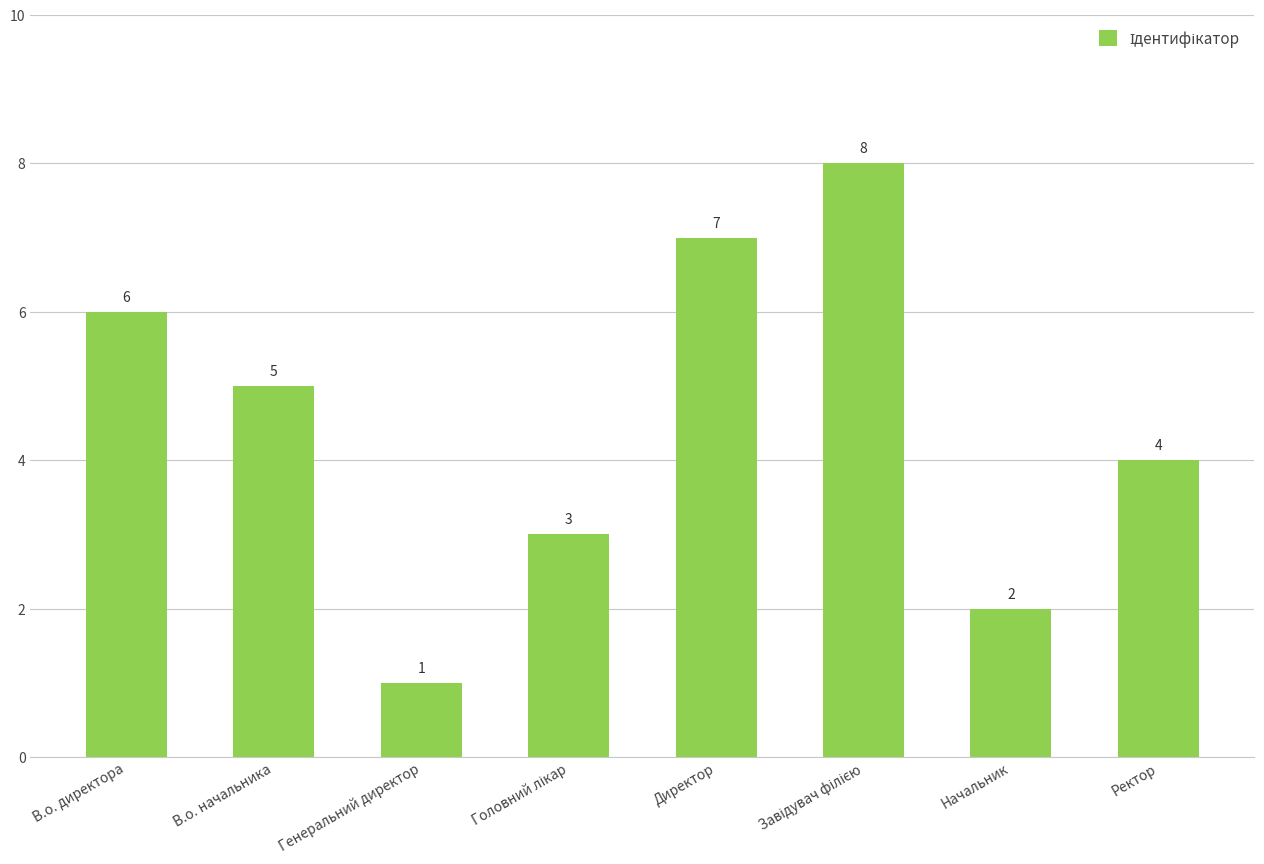

What is the change in value from Директор to Начальник?

-5